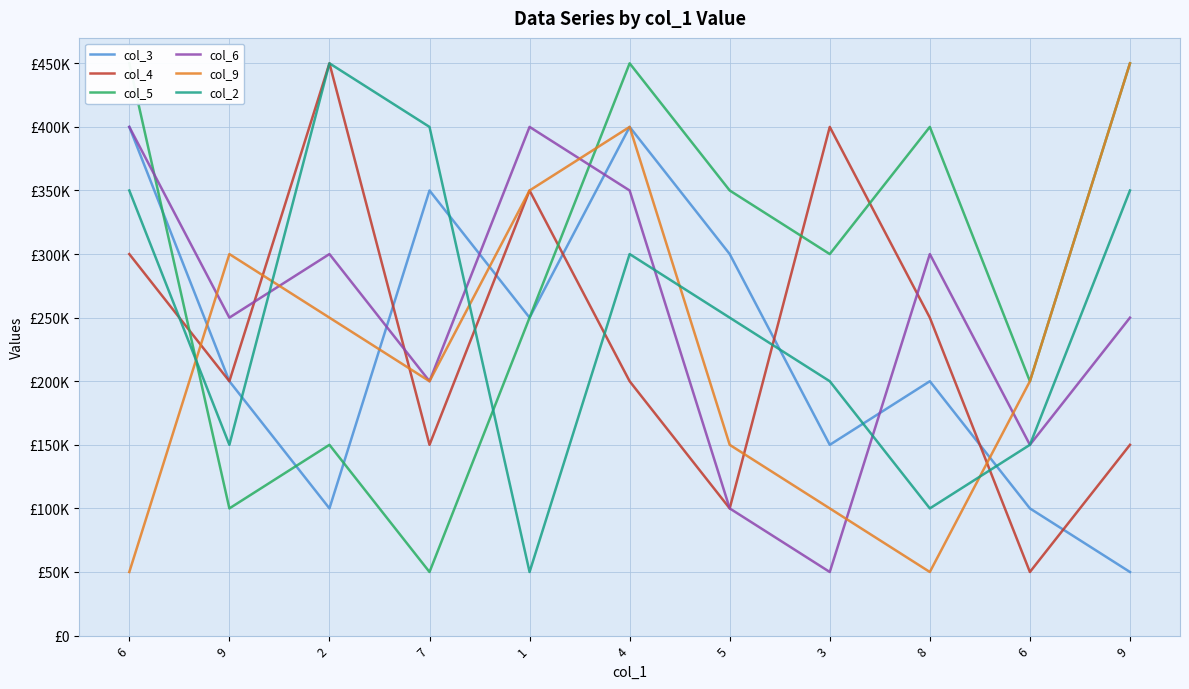

What are all the series names shown in the legend?

col_3, col_4, col_5, col_6, col_9, col_2